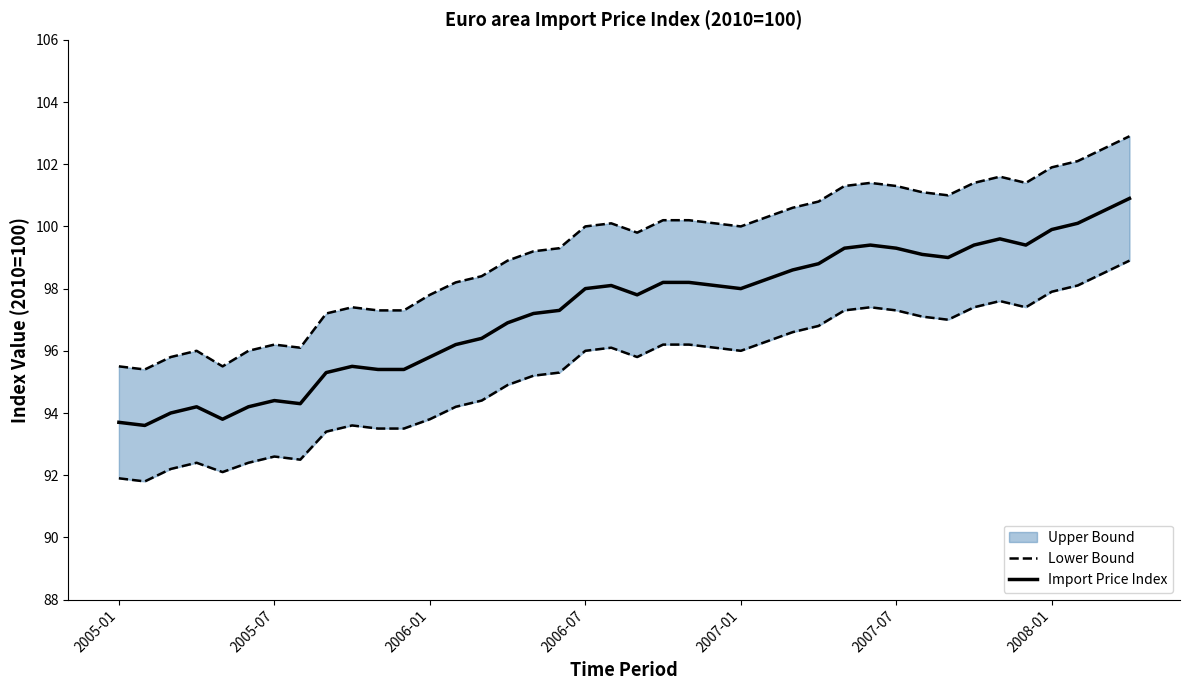

Is the value of Import Price Index at 7 greater than the value of Lower Bound at 20?

No